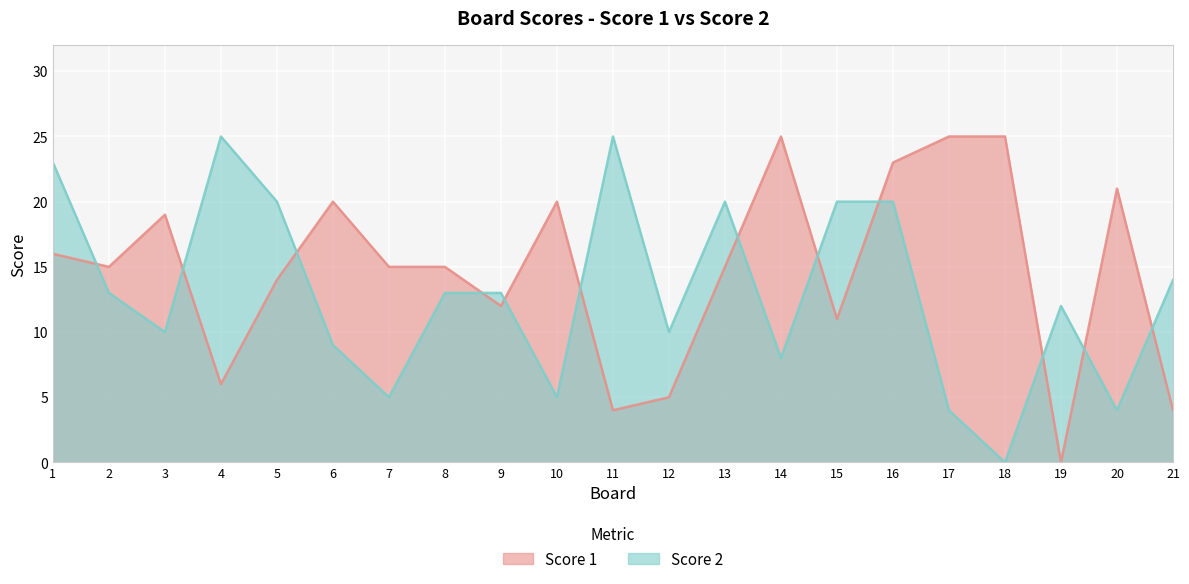

Between 17 and 8, which is larger?

17